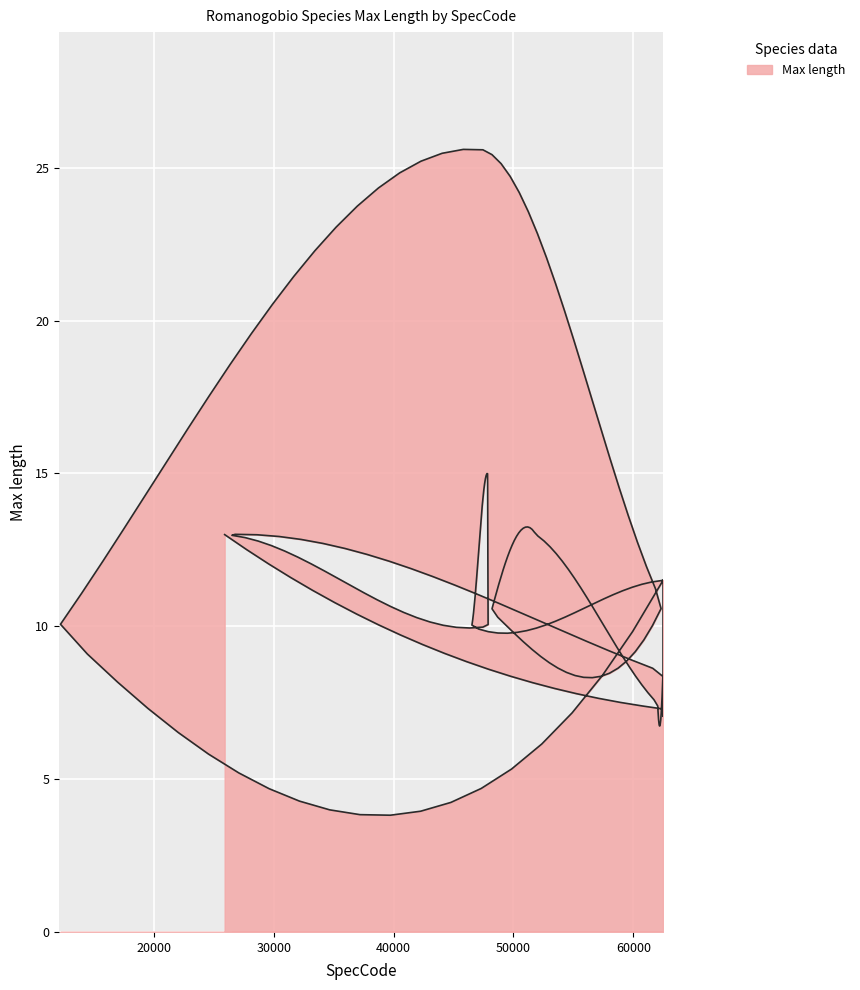

At which label is the value closest to 16?

47836